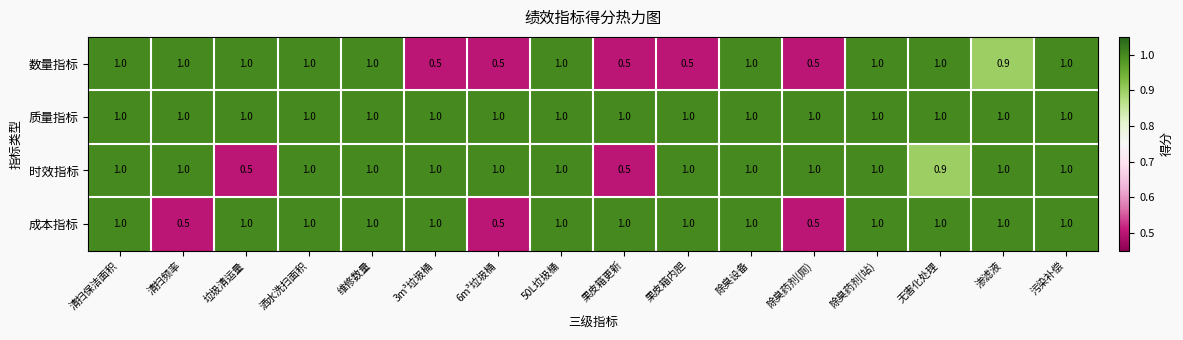

What is the difference between the highest and lowest values at 果皮箱内胆?

0.5